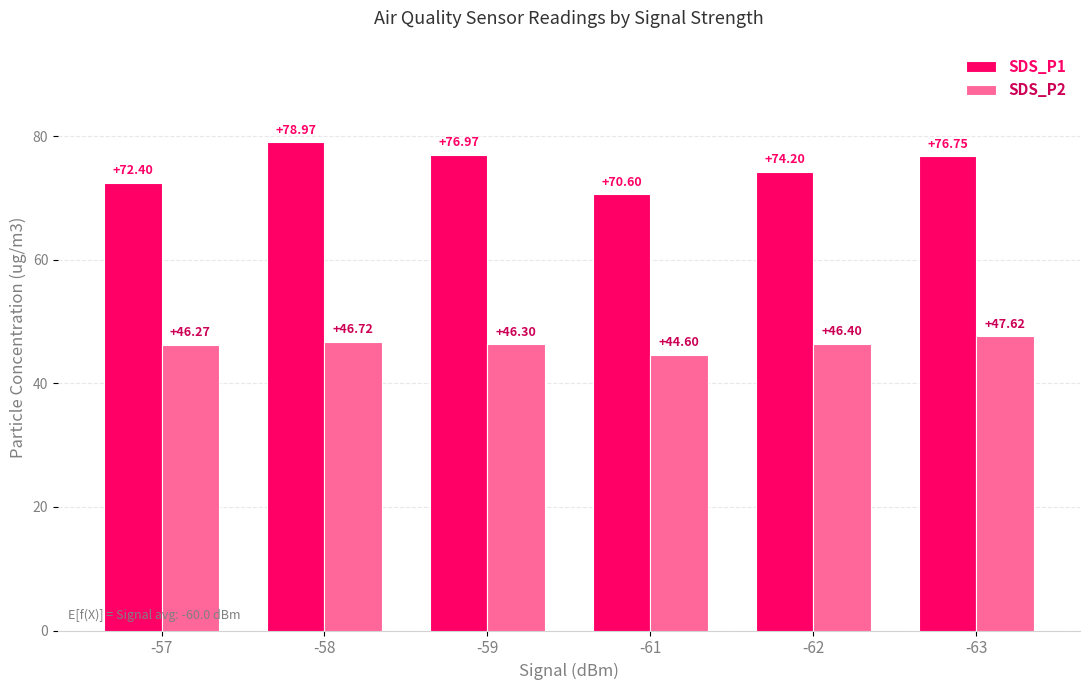

At which category is the sum across all series the highest?

-58